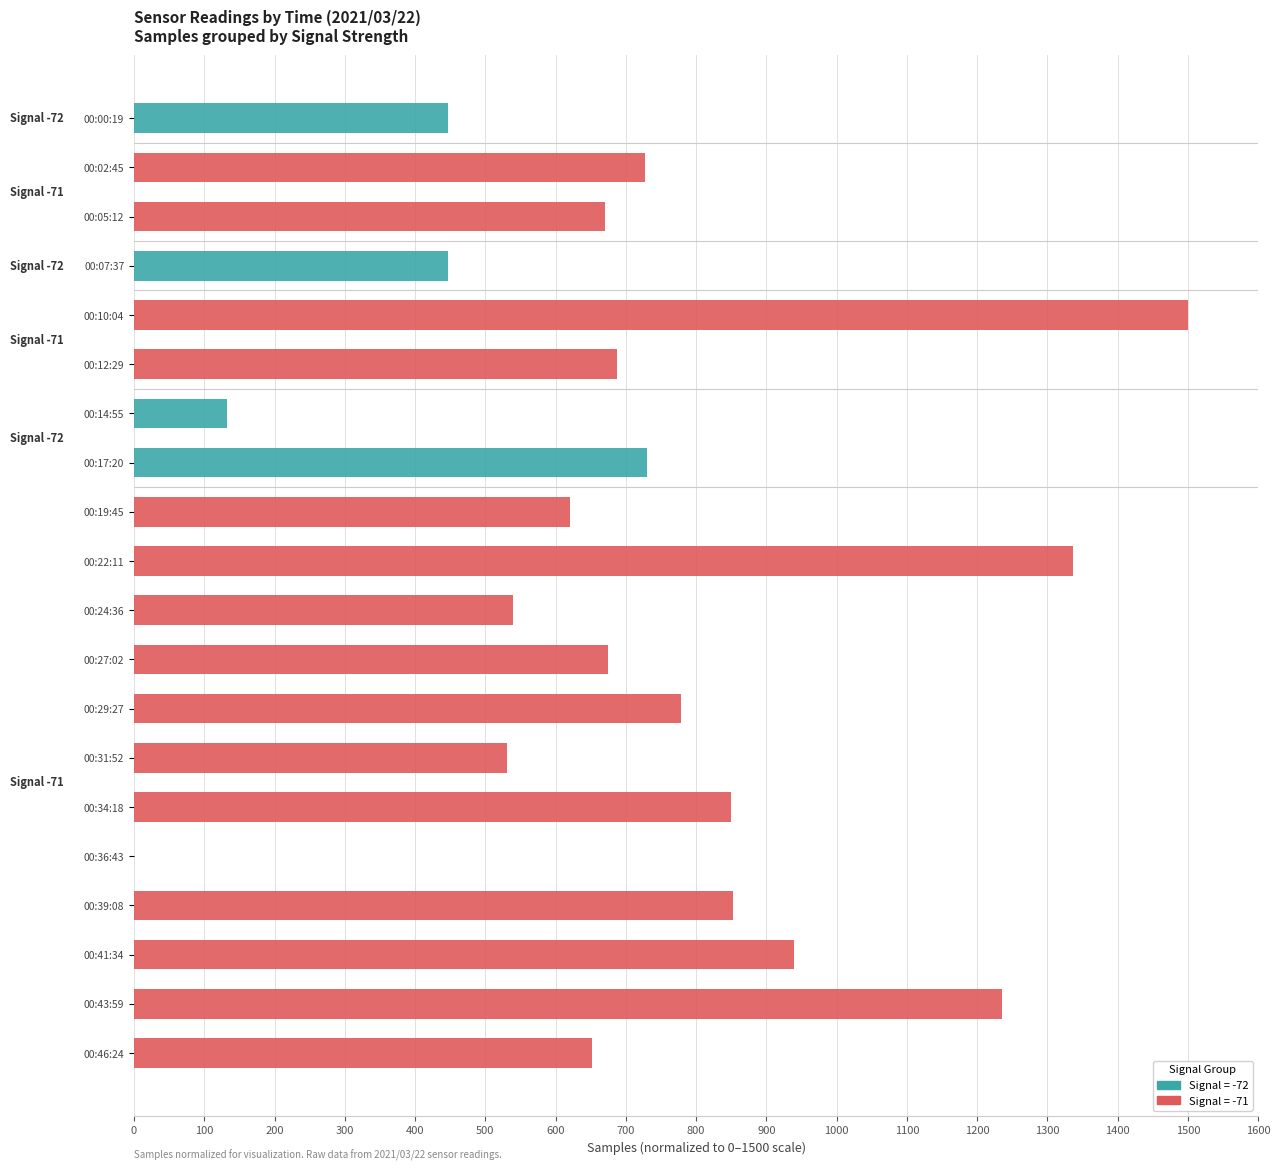

What is the maximum value shown in the chart?

1500.0